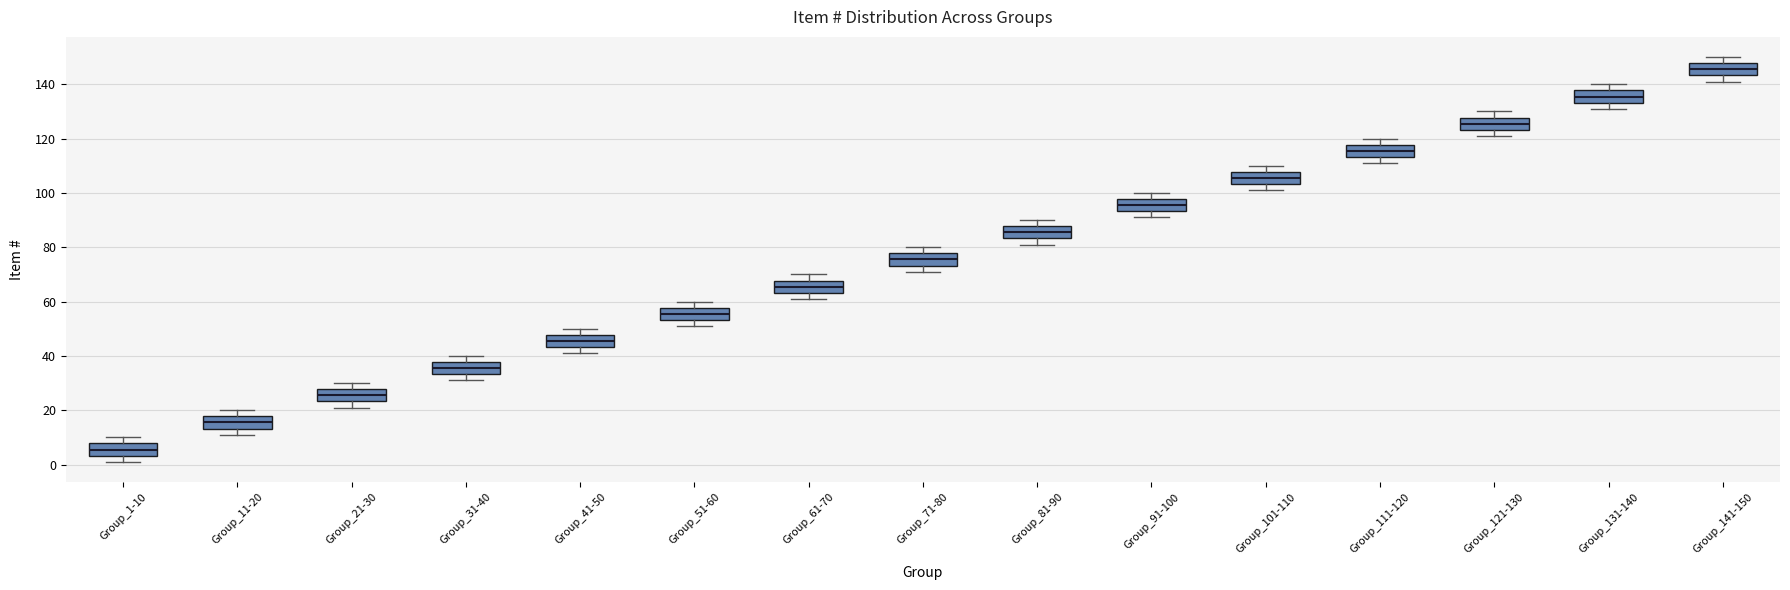

Where is the upper edge of the box for Group_81-90 on the y-axis? The values are not printed on the chart, so give them approximately, as read against the axis.

88